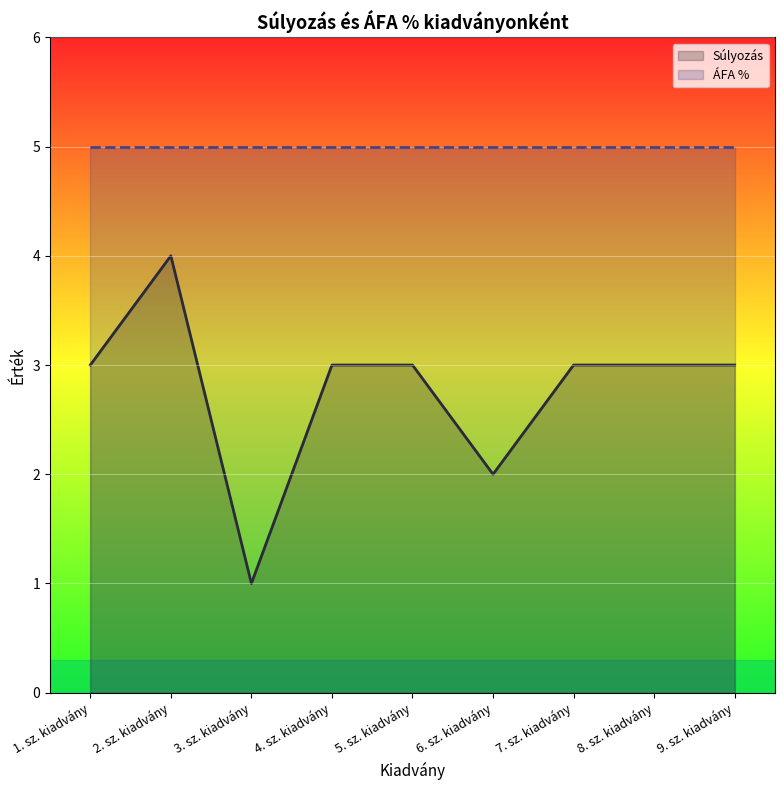

What is the change in value from 3. sz. kiadvány to 8. sz. kiadvány?

+2